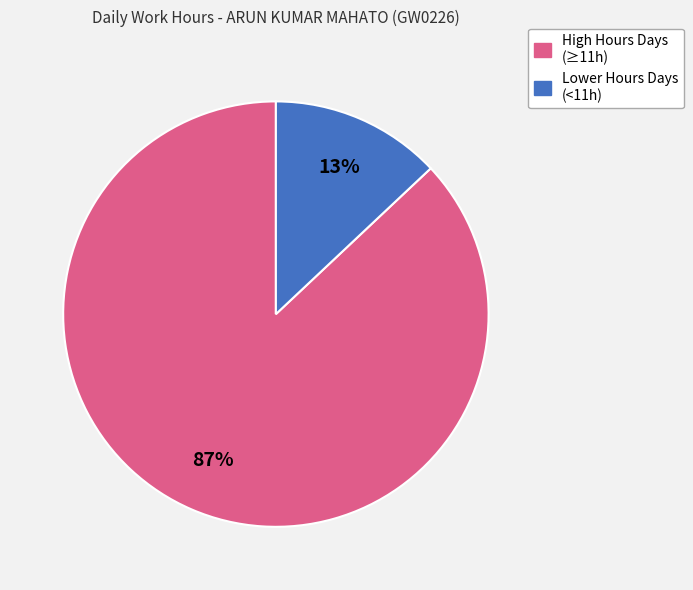

Does any single category account for the majority?

Yes